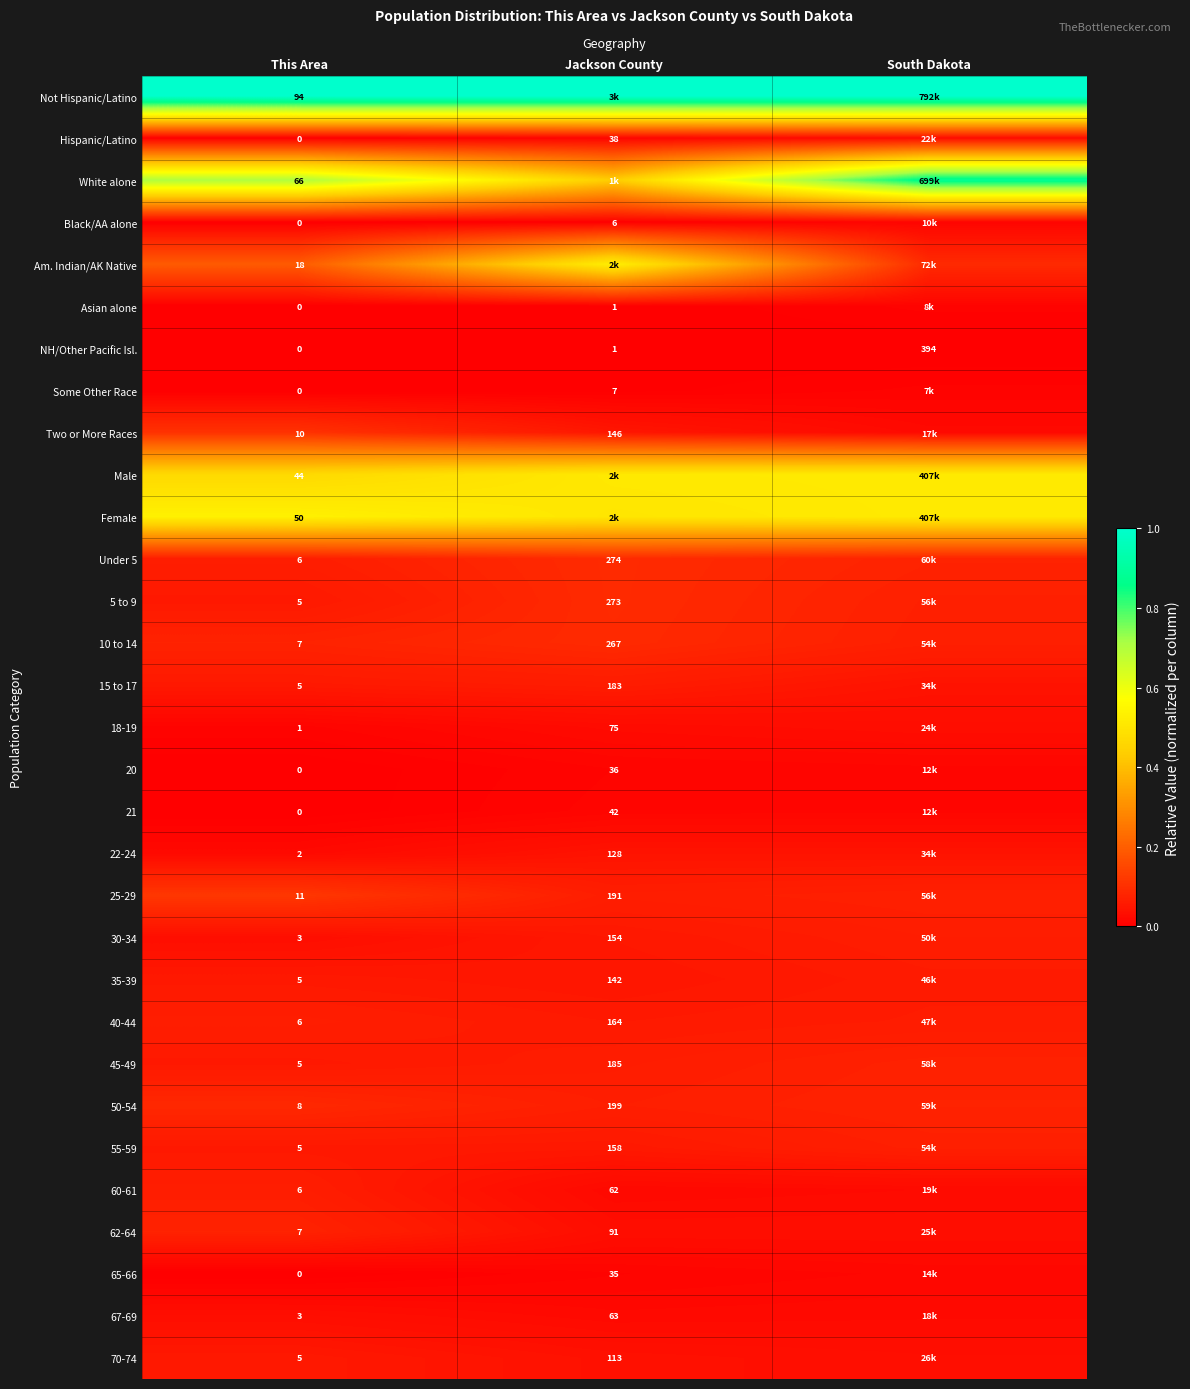

Count the number of categories in the chart.

3